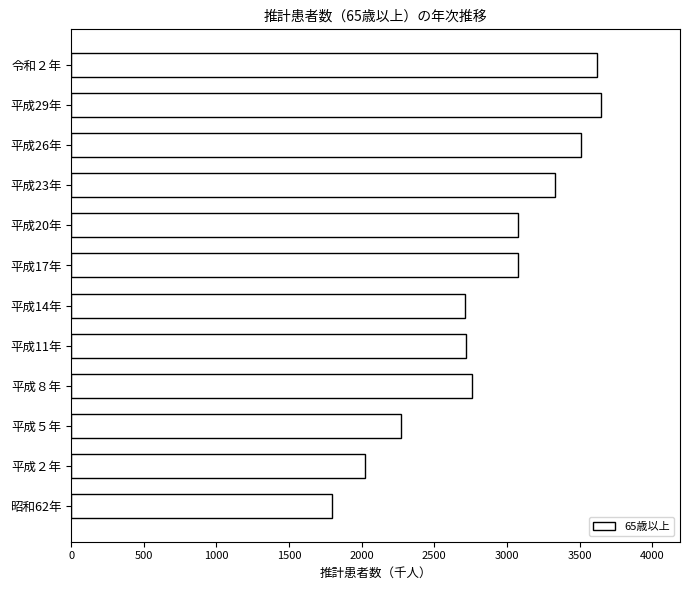

What is the approximate value at 平成14年?

2712.8